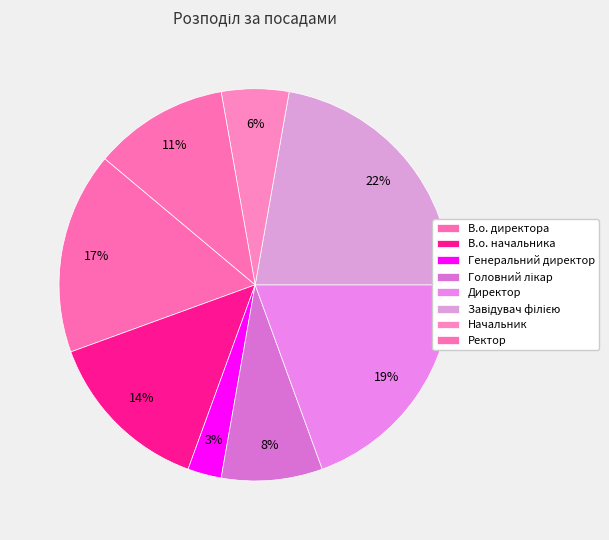

To the nearest percent, what is the difference between the largest and smallest slice percentages?

19%